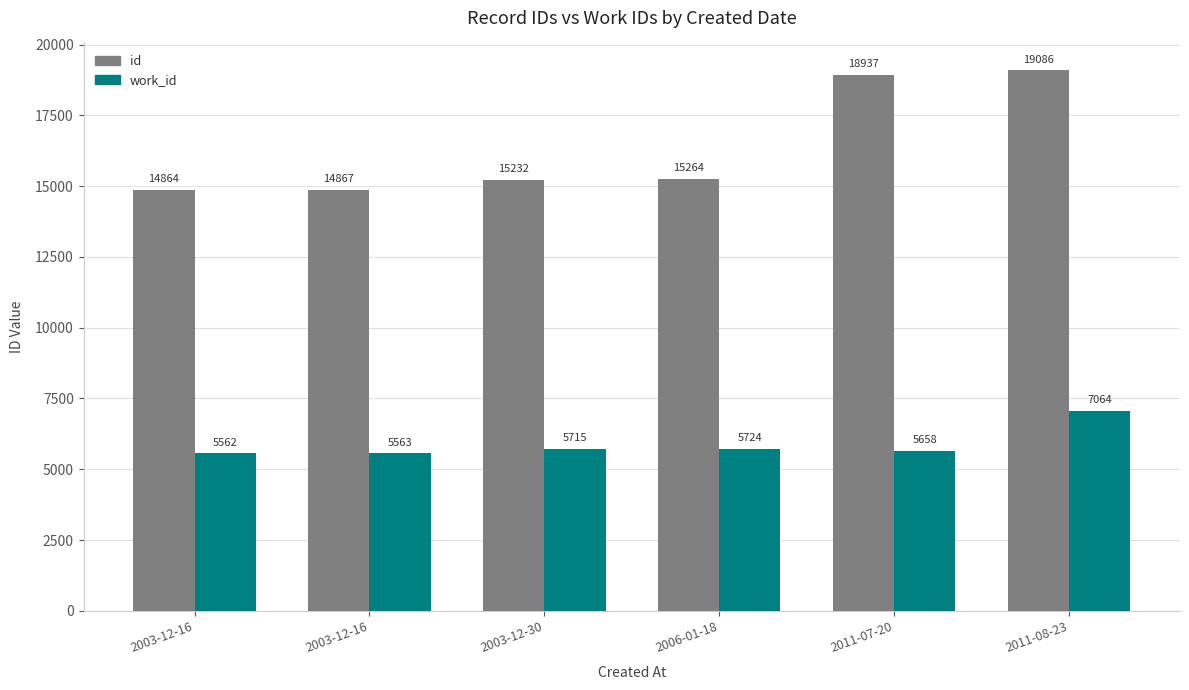

Read the work_id value at 2003-12-16.

5563